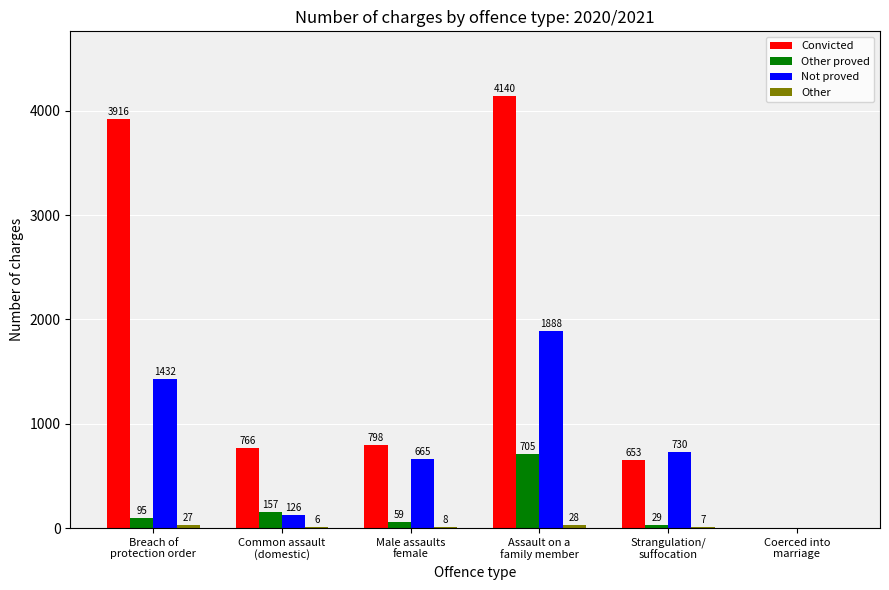

Which series has the largest total across all categories?

Convicted